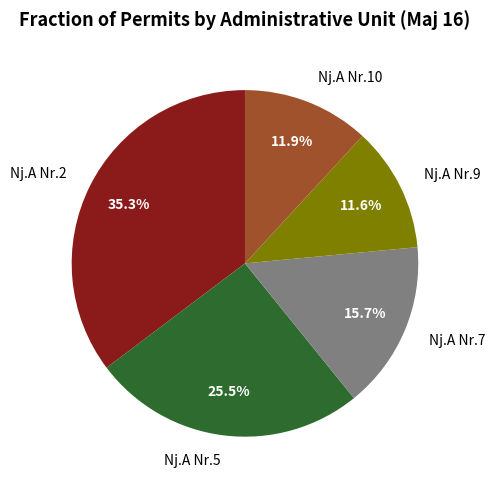

Is it true that Nj.A Nr.7 is 16% of the pie?

True